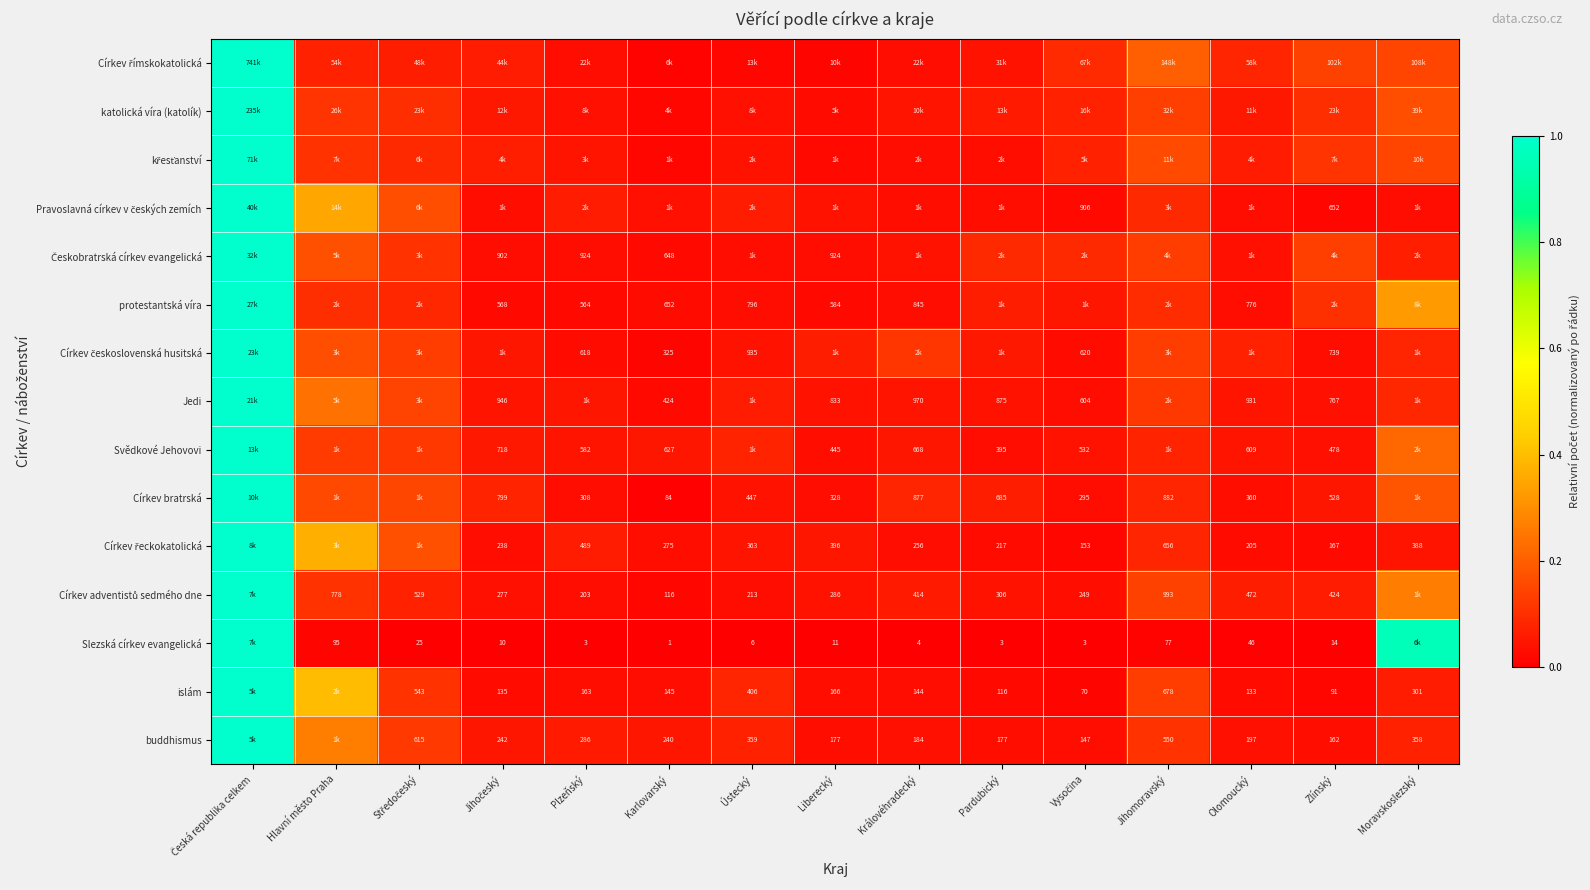

How many series are shown in this chart?

15